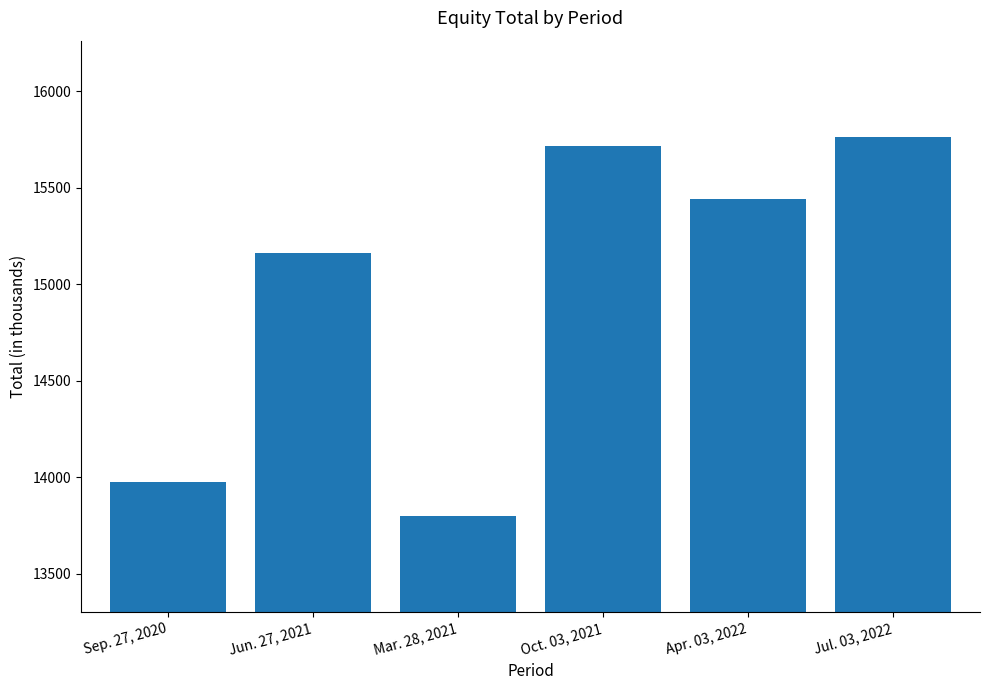

Reading right to left, transcribe all the data shown in this chart.

Jul. 03, 2022=15762	Apr. 03, 2022=15442	Oct. 03, 2021=15714	Mar. 28, 2021=13801	Jun. 27, 2021=15161	Sep. 27, 2020=13976